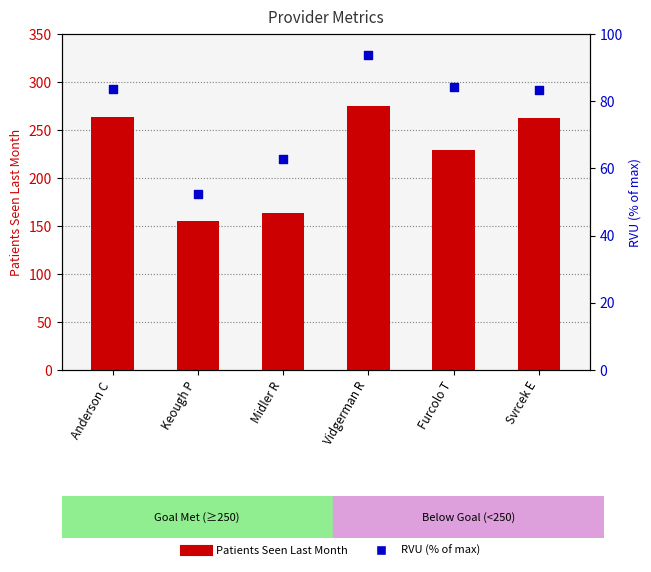

What are all the series names shown in the legend?

Patients Seen Last Month, RVU (% of max)